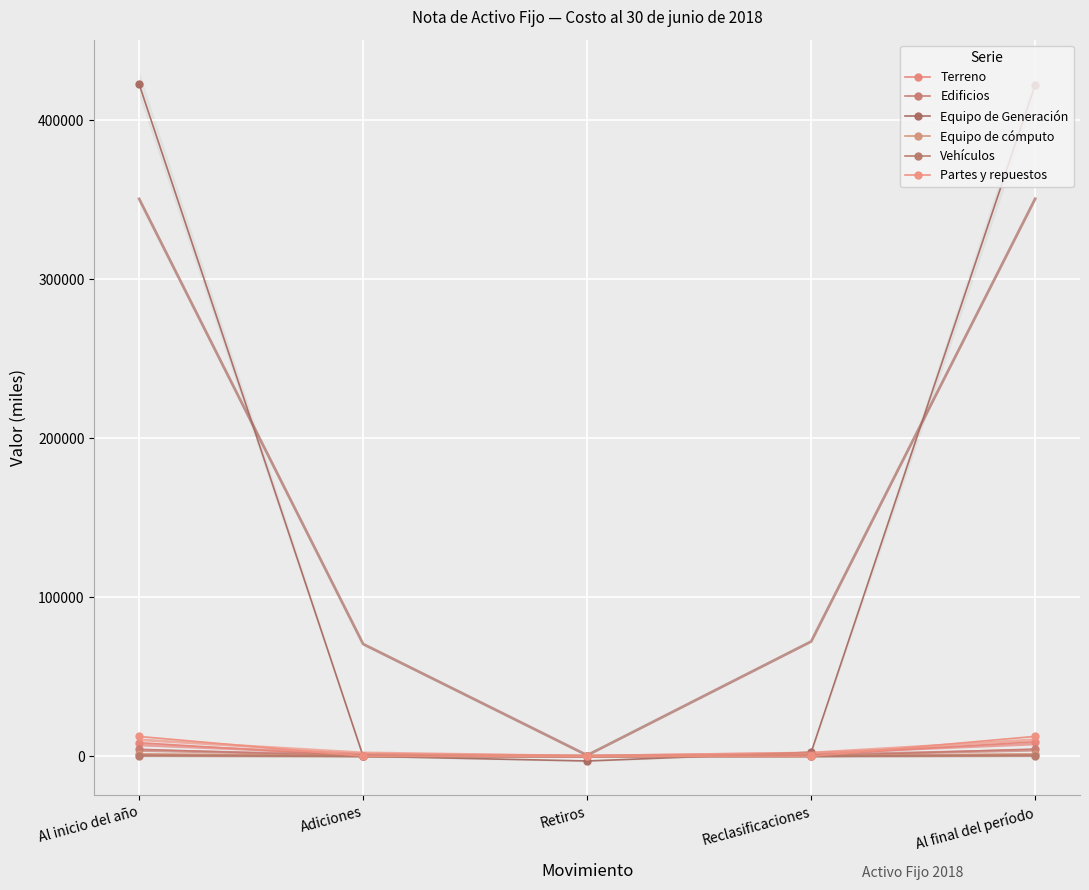

At which category does the chart reach its peak across all series?

Al inicio del año